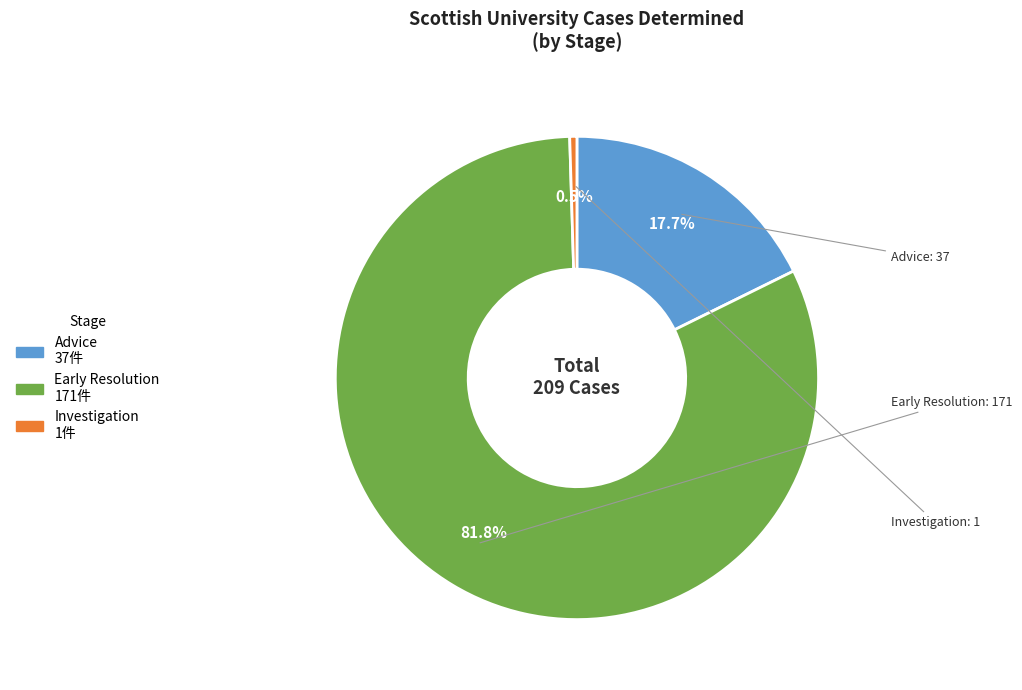

To the nearest percent, what is the average slice percentage?

33%